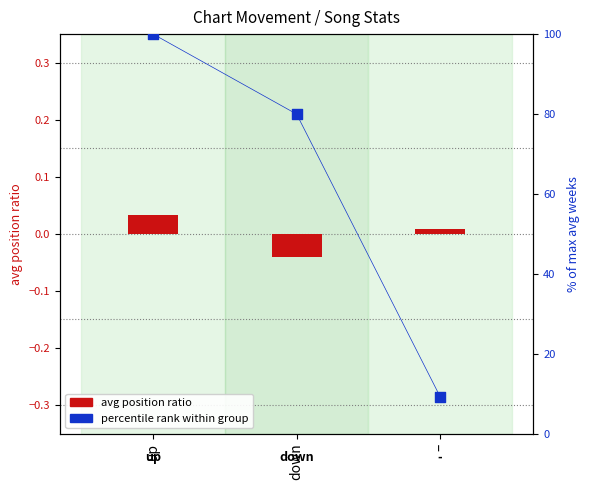

What are all the series names shown in the legend?

avg position ratio, percentile rank within group